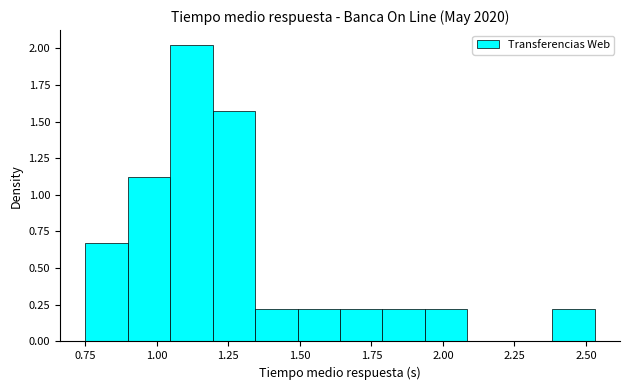

Read against the x-axis, roughly where is the centre of the tallest bar?

1.10